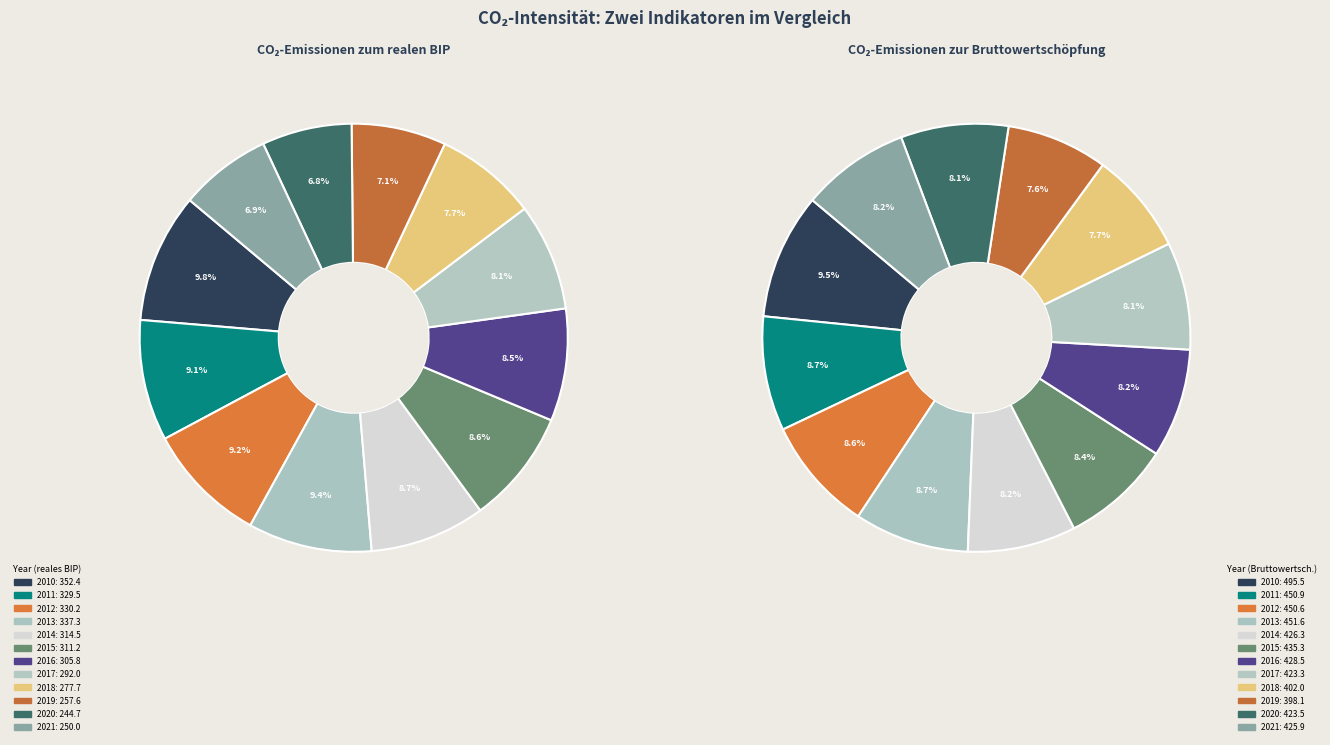

Rank the series by their maximum value, from lowest to highest.

CO2-Emissionen zum realen BIP, CO2-Emissionen zur Bruttowertschoepfung